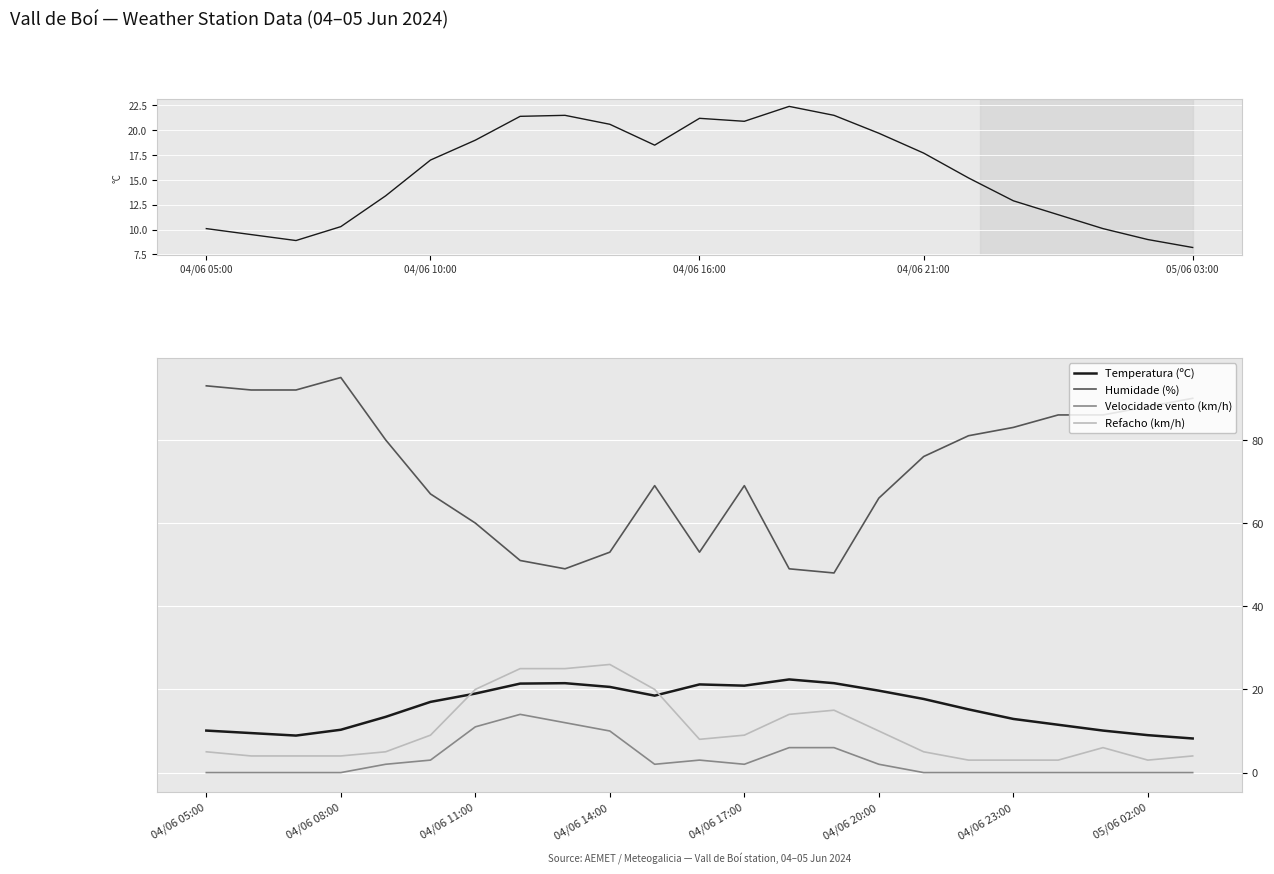

Where does the Velocidade vento (km/h) series first go above 2?

5